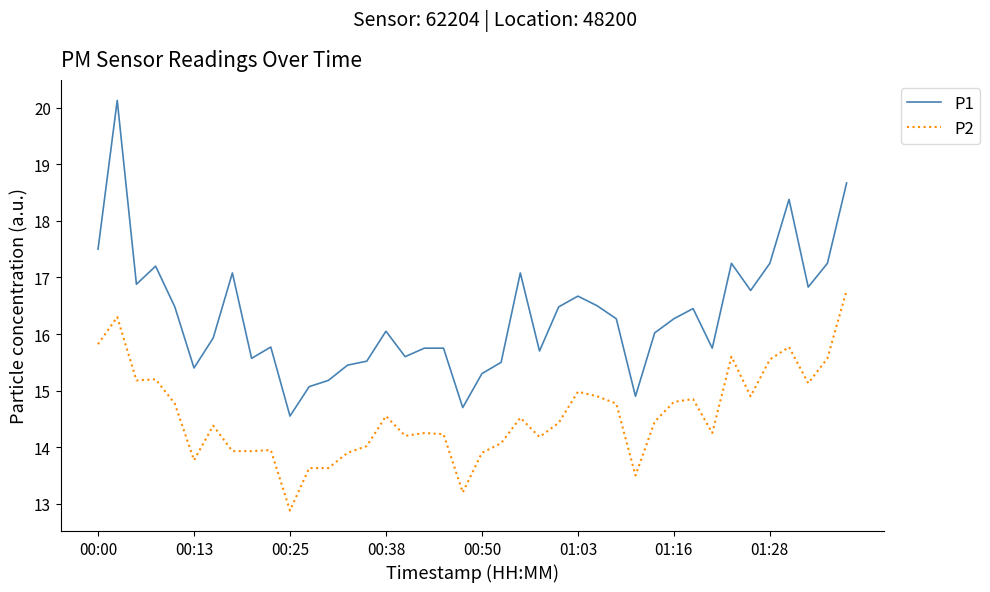

Does the chart have visible grid lines?

No